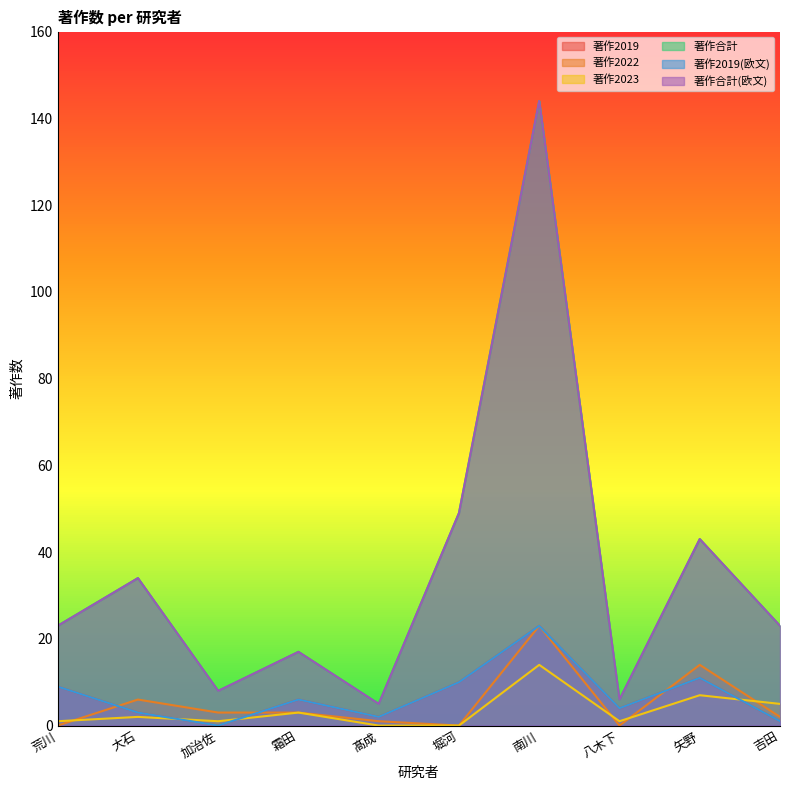

Does the chart have visible grid lines?

No